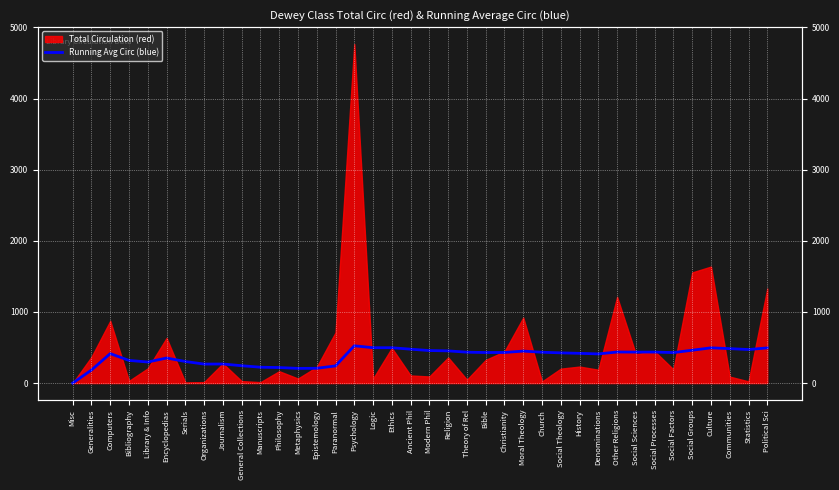

Is it true that the value at Computers is 603.3?

False